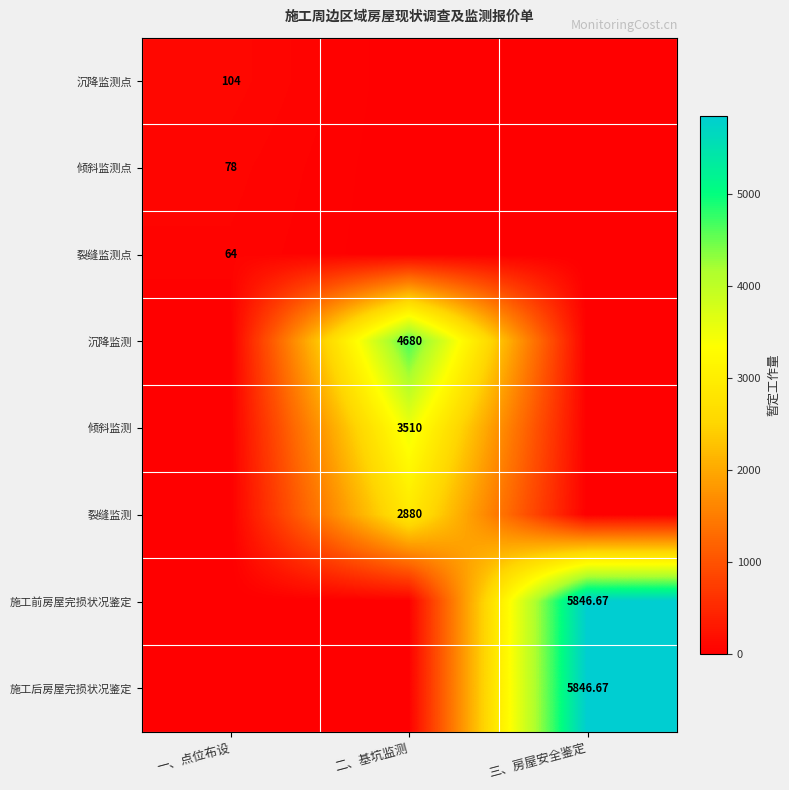

What is the difference between the 施工后房屋完损状况鉴定 values at 三、房屋安全鉴定 and 一、点位布设?

5846.7